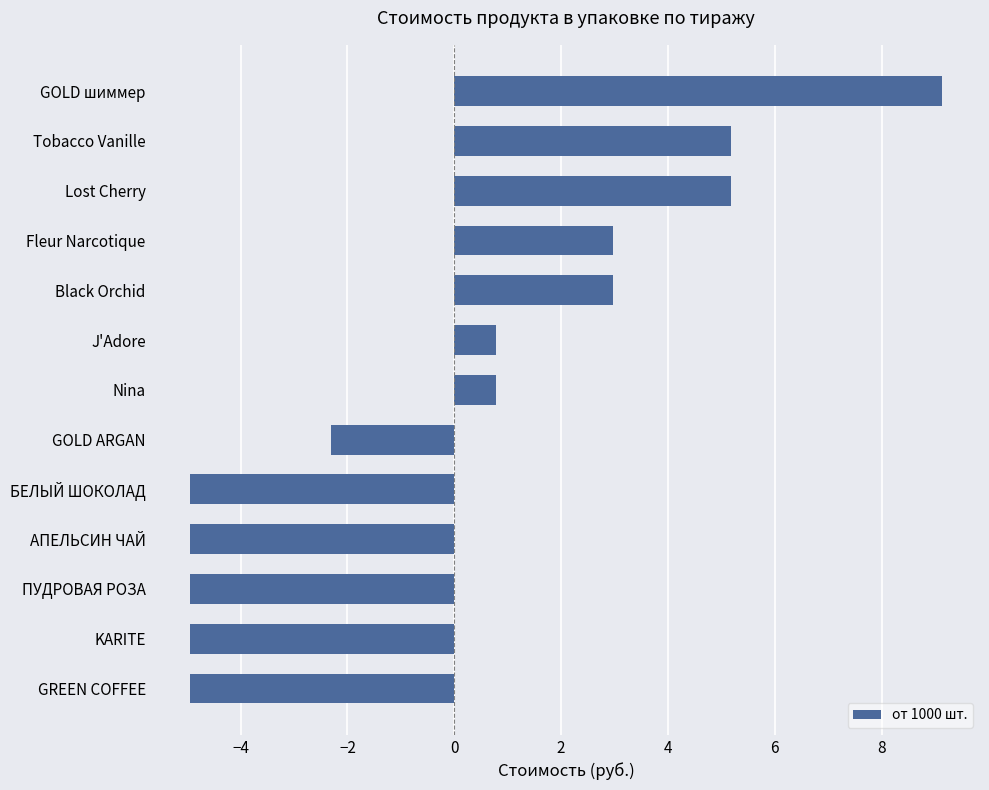

Approximately how many times larger is the value at Tobacco Vanille compared to Black Orchid?

1.7